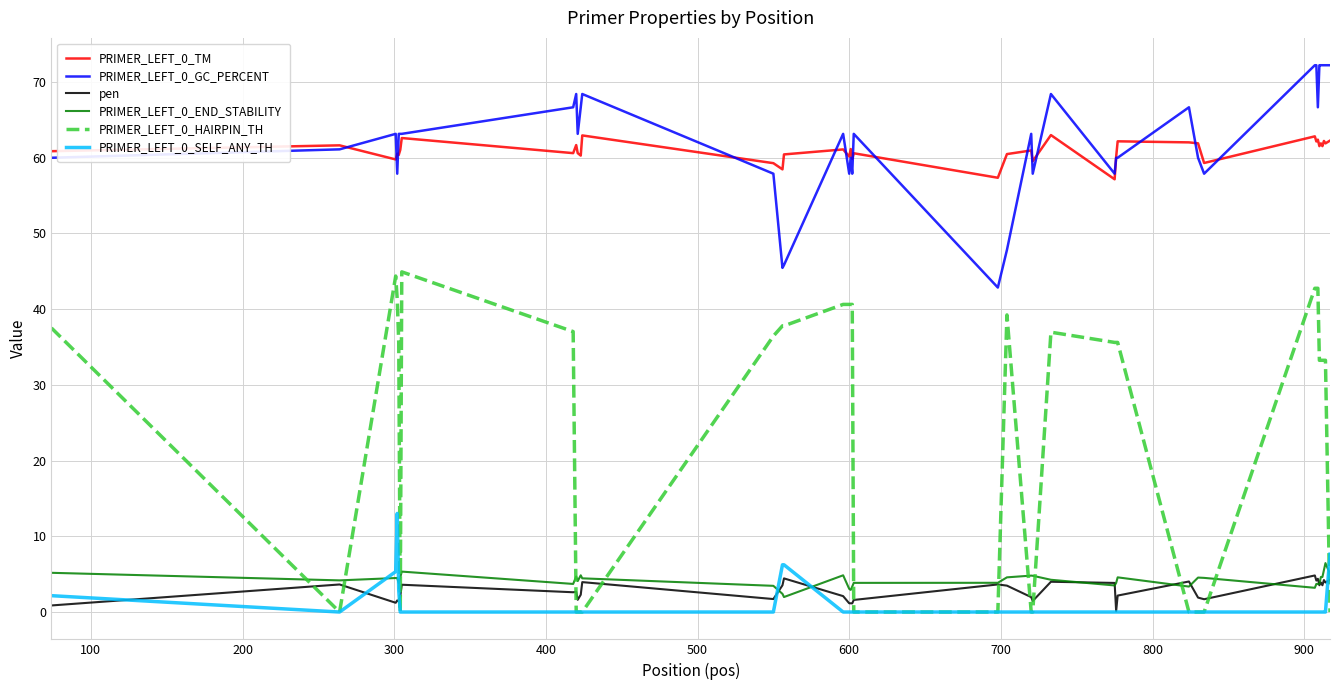

Which series has the widest spread of values?

PRIMER_LEFT_0_HAIRPIN_TH